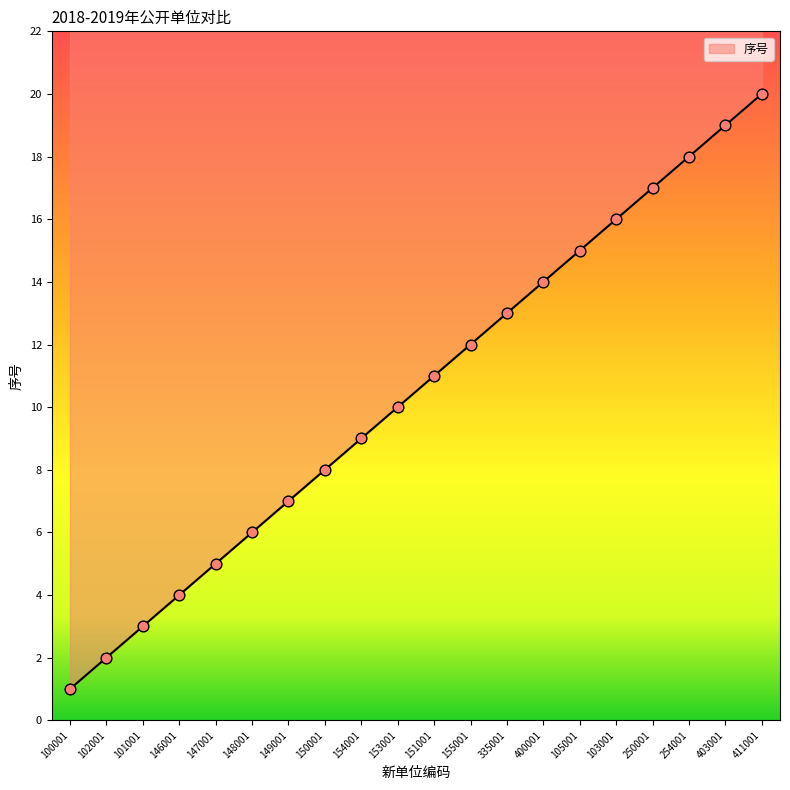

What is the ratio of the value at 105001 to the value at 150001?

1.9